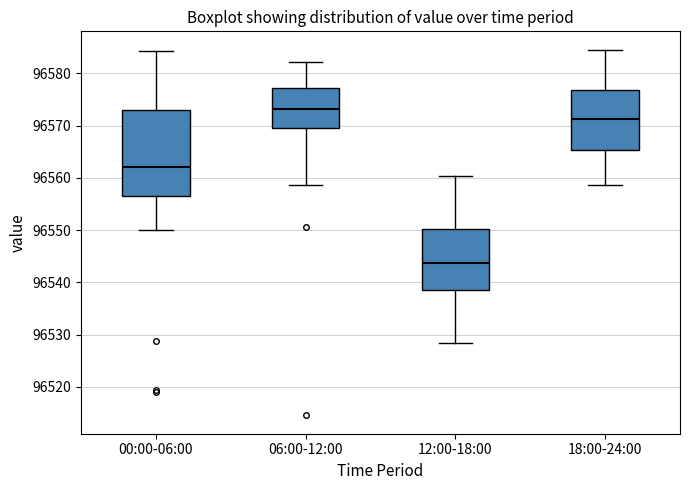

Reading left to right, transcribe this box plot: for each box, give where its median line is, the range the box spans, and where its two whiskers end, as read against the y-axis. The values are not printed on the chart, so give them approximately, as read against the axis.

00:00-06:00: median 96562, box 96556 to 96573, whiskers 96550 to 96584
06:00-12:00: median 96573, box 96570 to 96577, whiskers 96559 to 96582
12:00-18:00: median 96544, box 96539 to 96550, whiskers 96528 to 96560
18:00-24:00: median 96571, box 96565 to 96577, whiskers 96559 to 96585